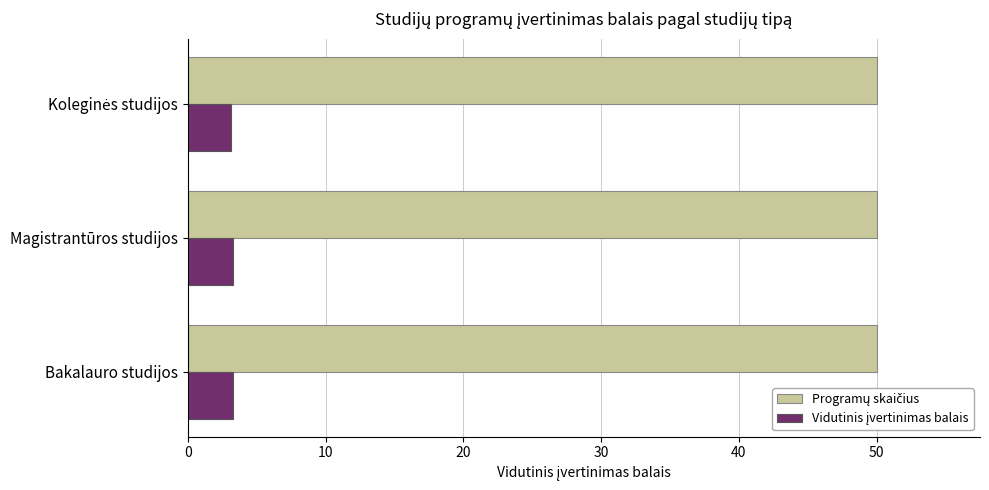

At how many categories does at least one series exceed 21?

3